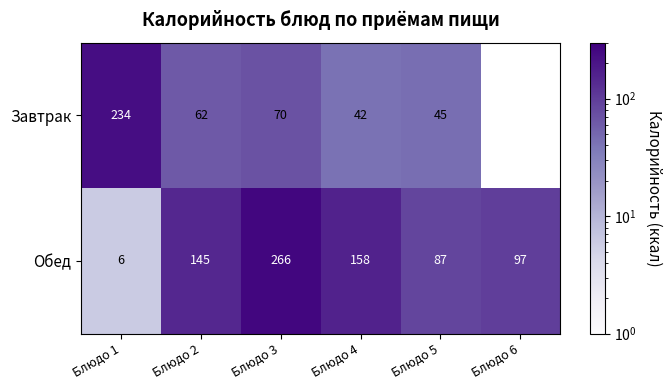

What is the difference between the Завтрак values at Блюдо 3 and Блюдо 5?

25